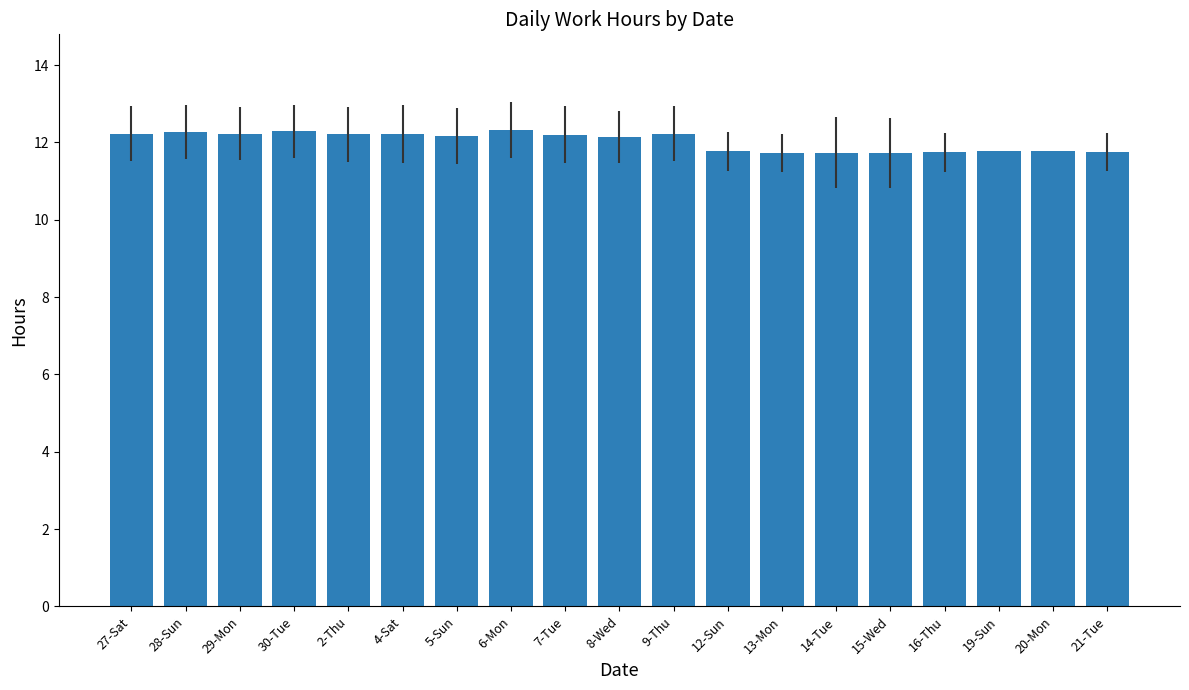

Approximately how many times larger is the value at 15-Wed compared to 16-Thu?

1.0